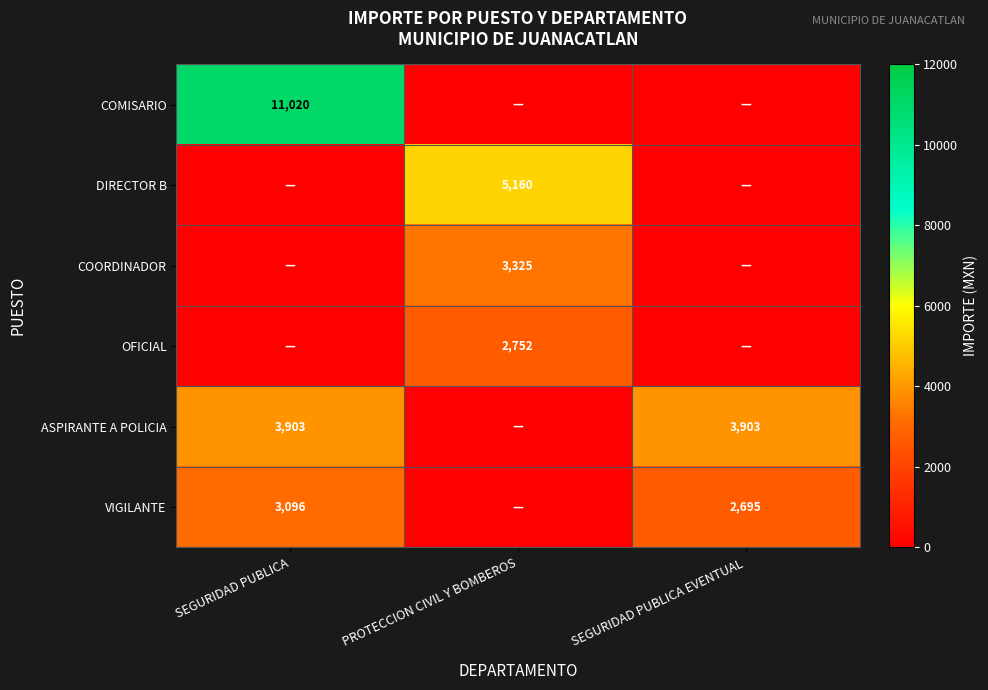

Is it true that COORDINADOR equals 3325 at PROTECCION CIVIL Y BOMBEROS?

True